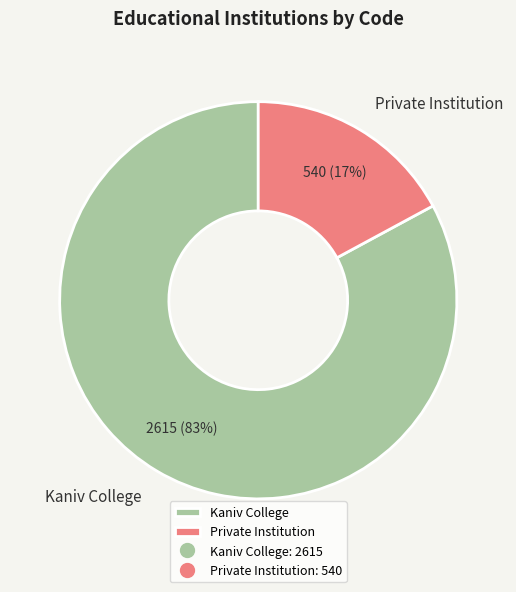

Is there any slice that represents more than half of the pie?

Yes